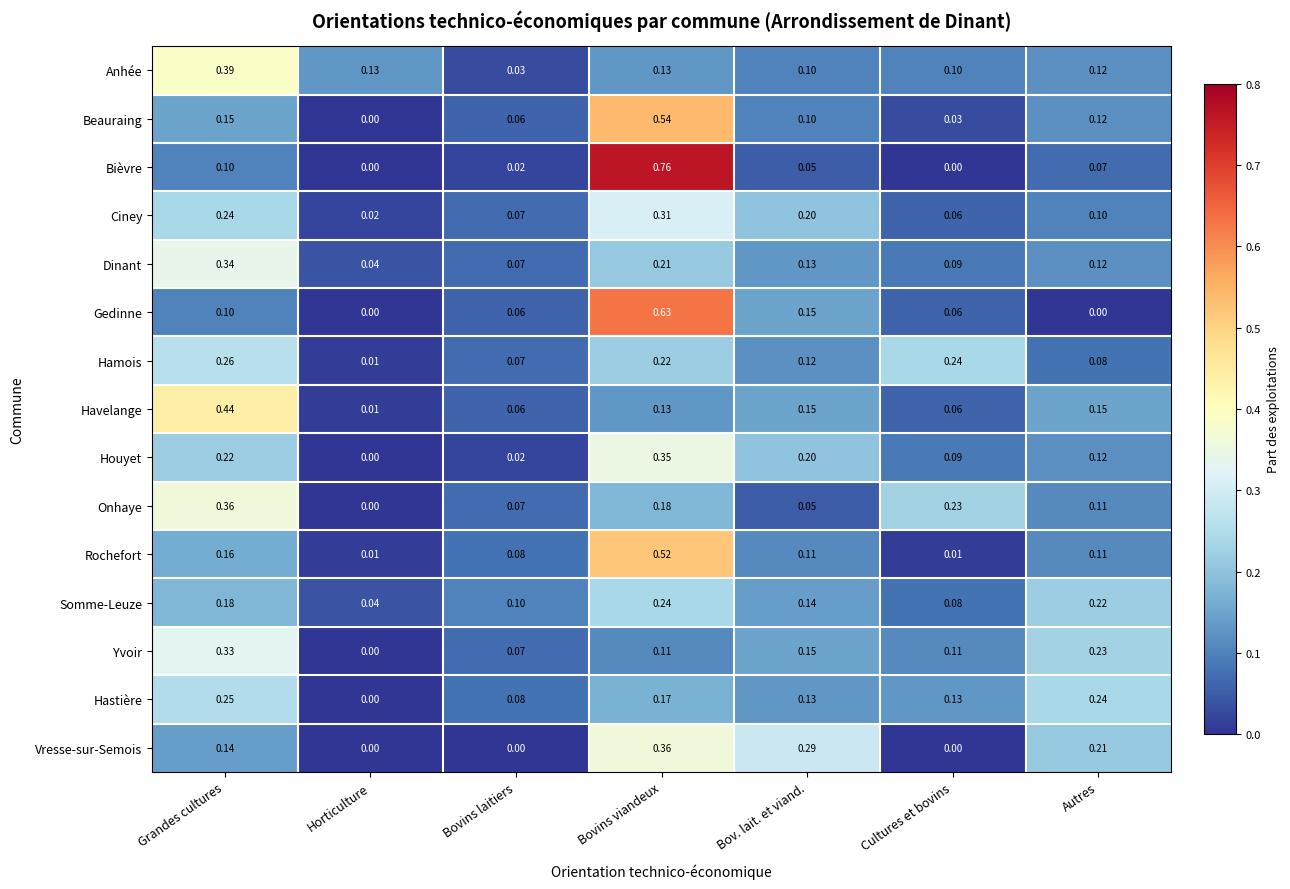

At which category does the chart reach its peak across all series?

Bovins viandeux